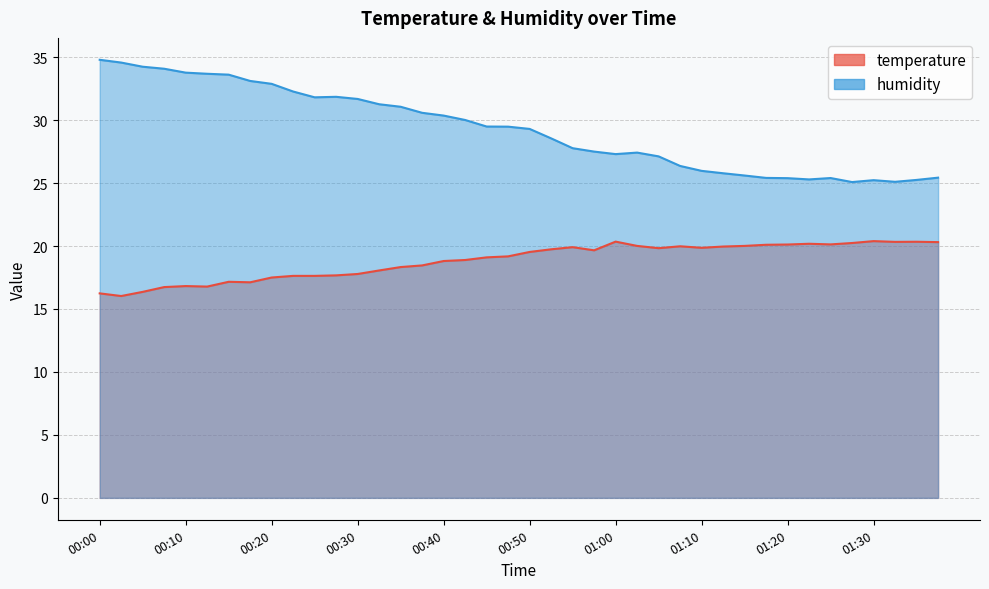

What position from the left is 00:30?

13